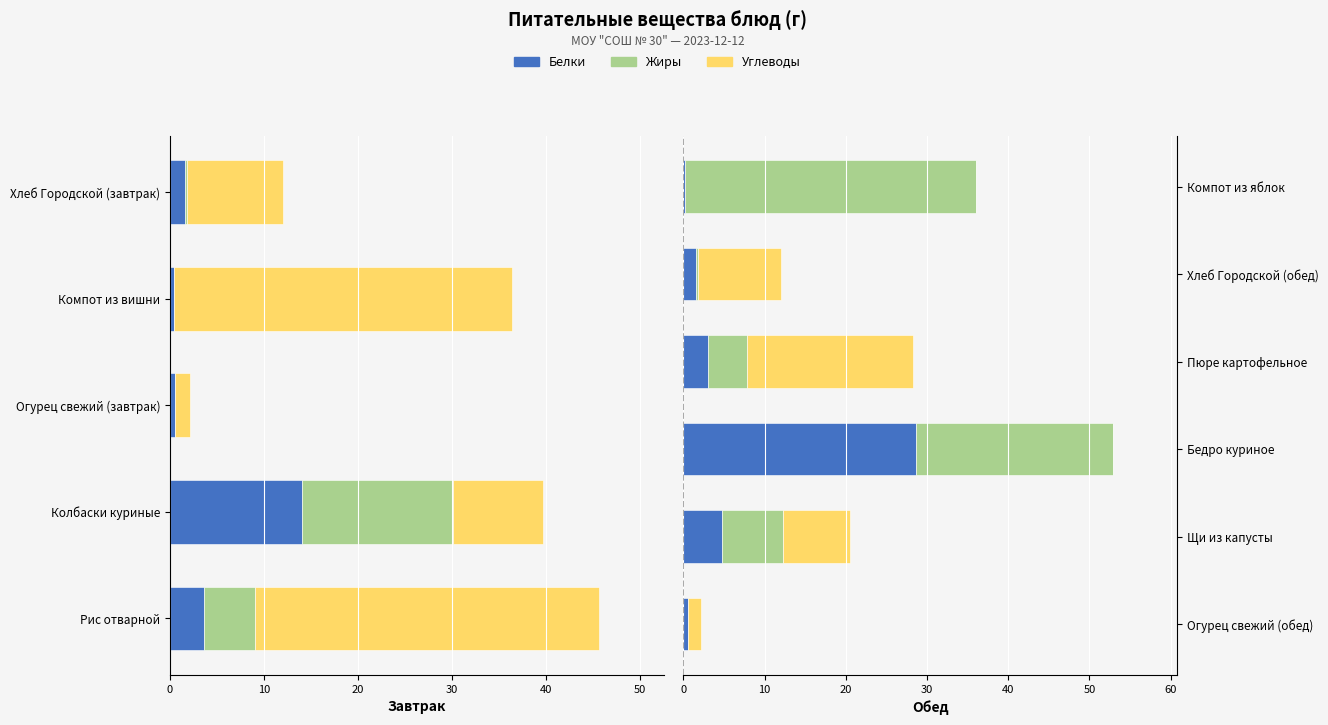

How many distinct data groups are displayed?

3